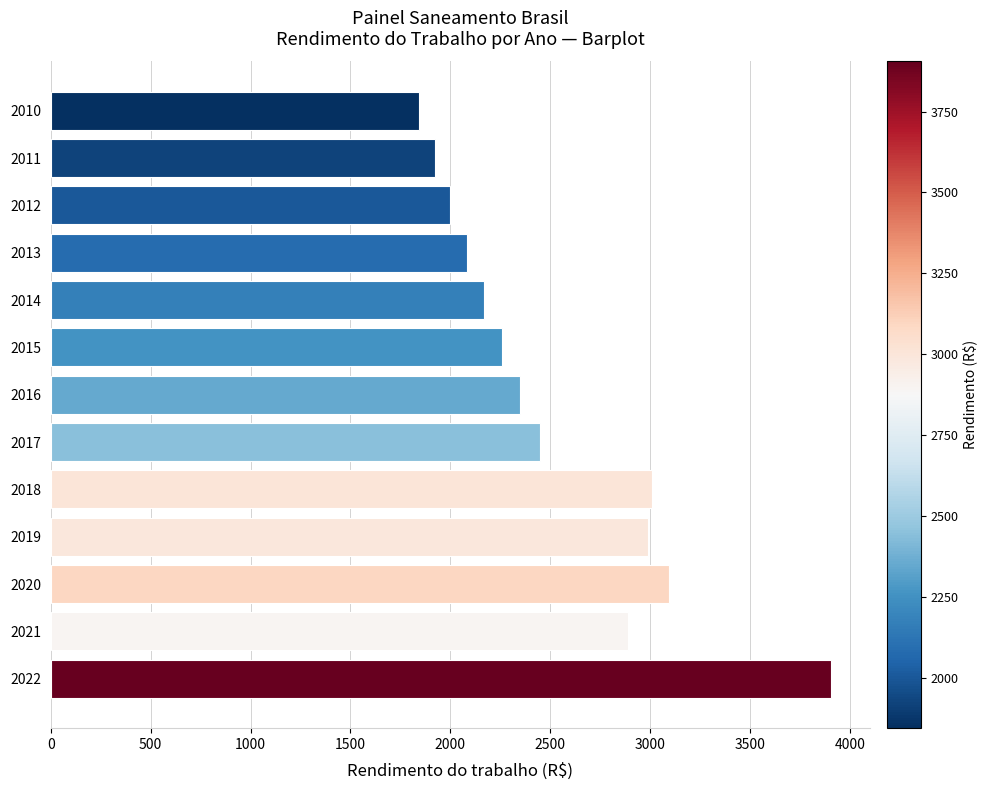

What is the value of the 6th bar from the top?

2256.9